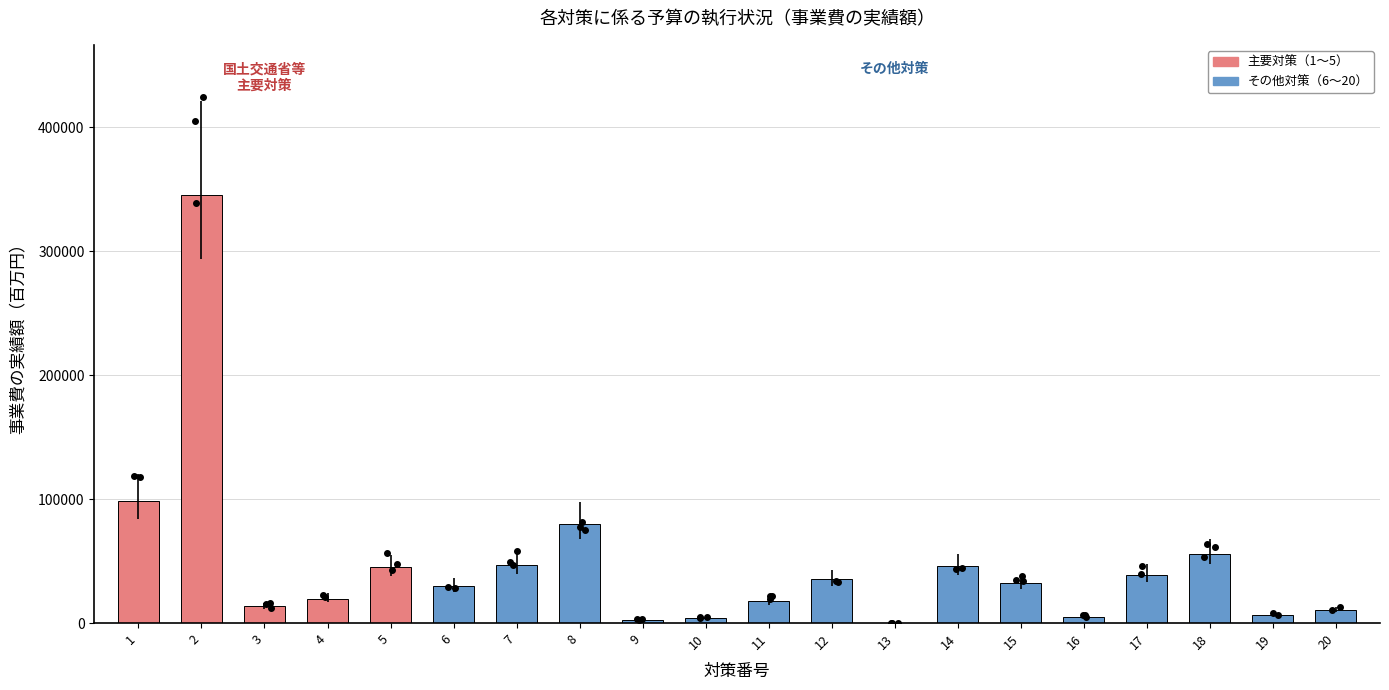

The value at 1 is 34016. True or false?

False